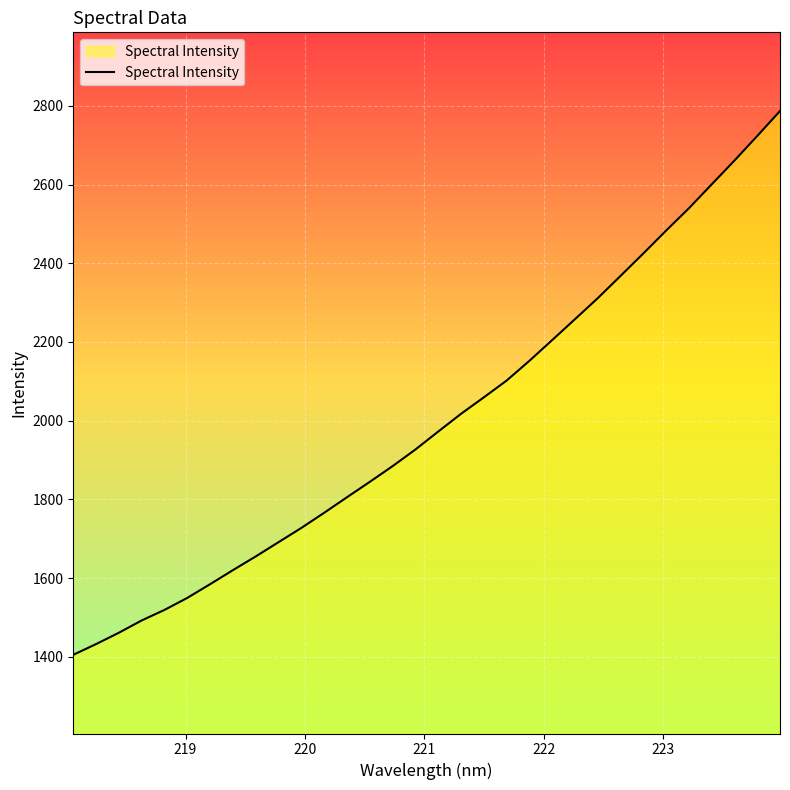

What is the difference between the maximum and minimum values?

1381.9